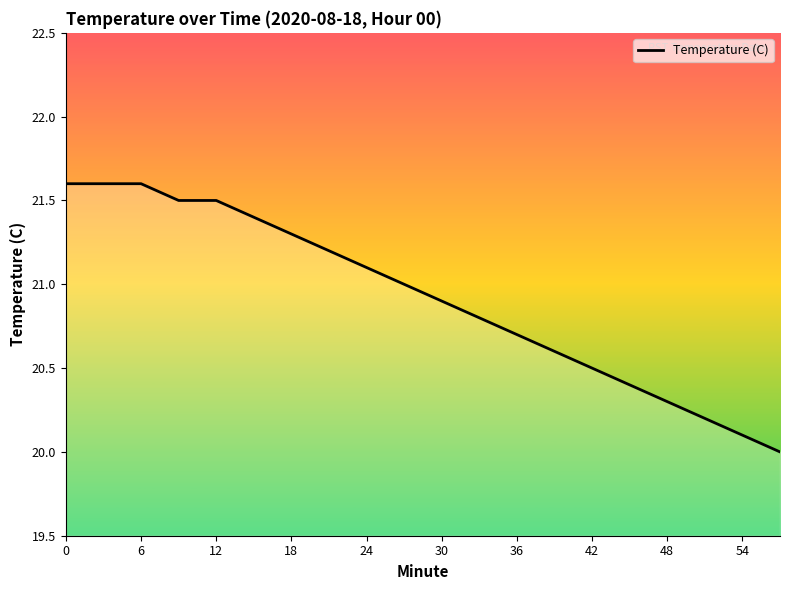

What is the greatest value displayed?

21.6